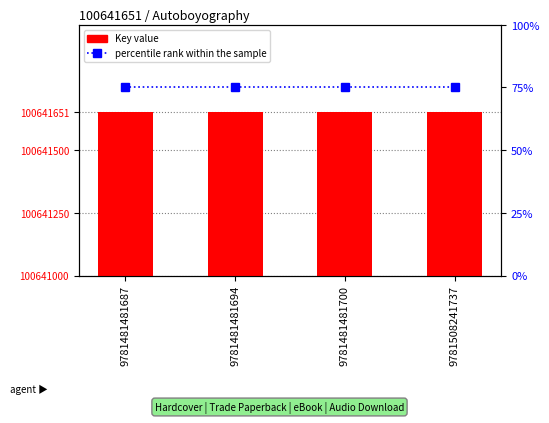

What is the sum of all percentile rank within the sample values?

300